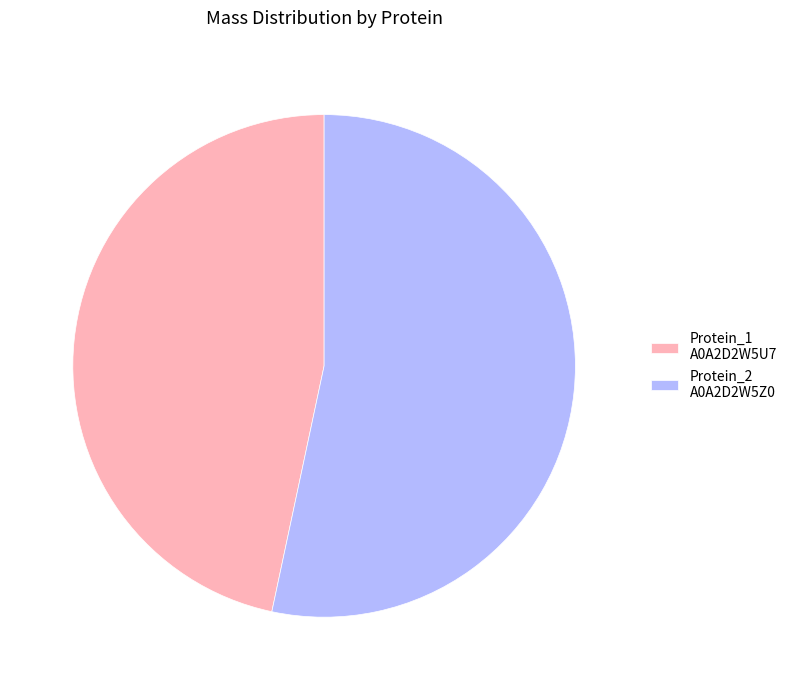

True or false: Protein_2 A0A2D2W5Z0 accounts for 66% of the total.

False